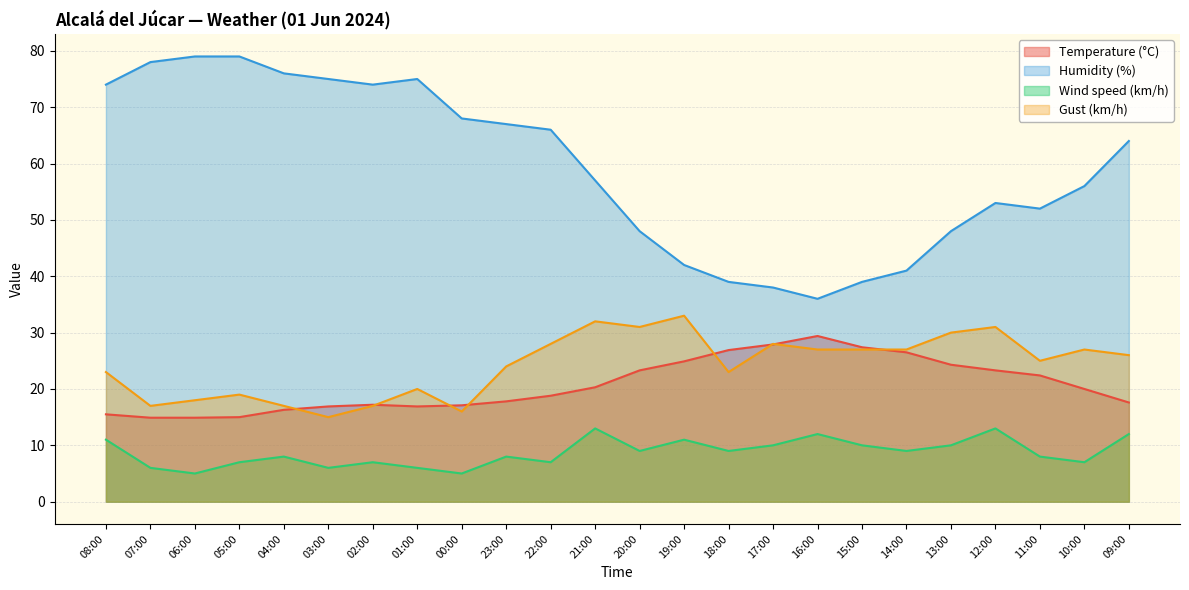

How many lines are shown in the chart?

4